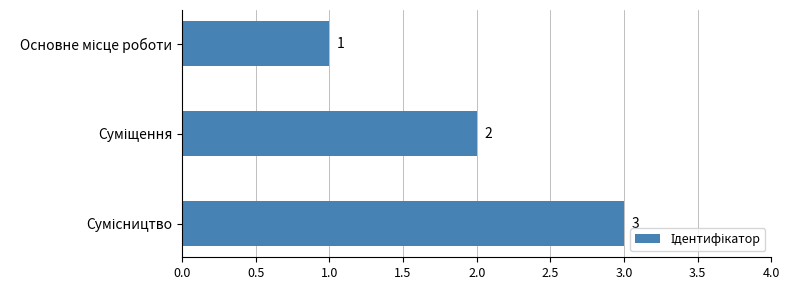

What is the value of the 1st bar from the top?

1